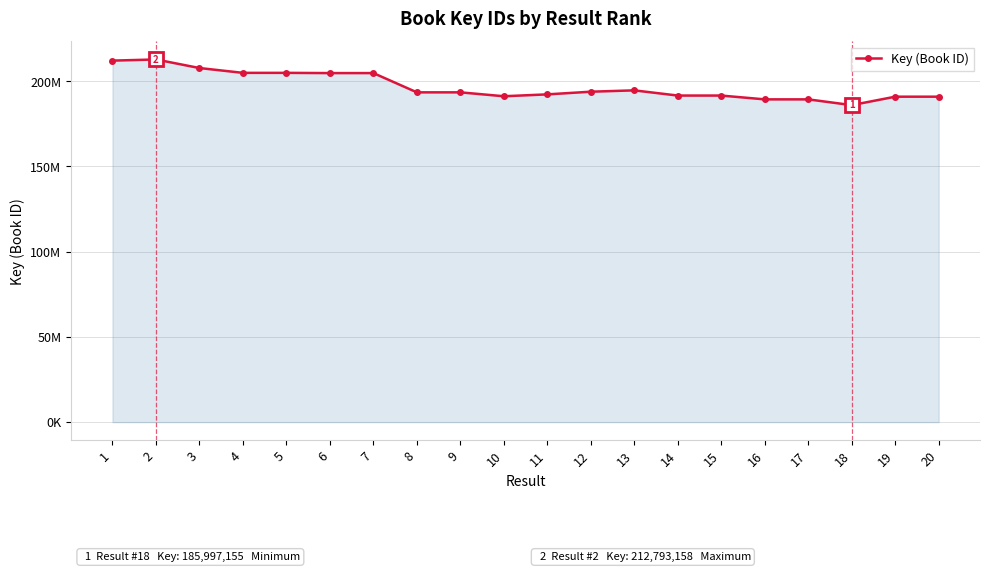

What is the smallest value displayed?

185997155